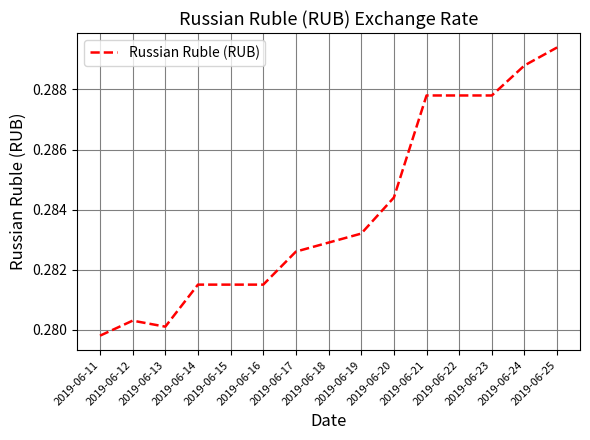

List the labels in order of value, largest first.

2019-06-25, 2019-06-24, 2019-06-21, 2019-06-22, 2019-06-23, 2019-06-20, 2019-06-19, 2019-06-18, 2019-06-17, 2019-06-14, 2019-06-15, 2019-06-16, 2019-06-12, 2019-06-13, 2019-06-11